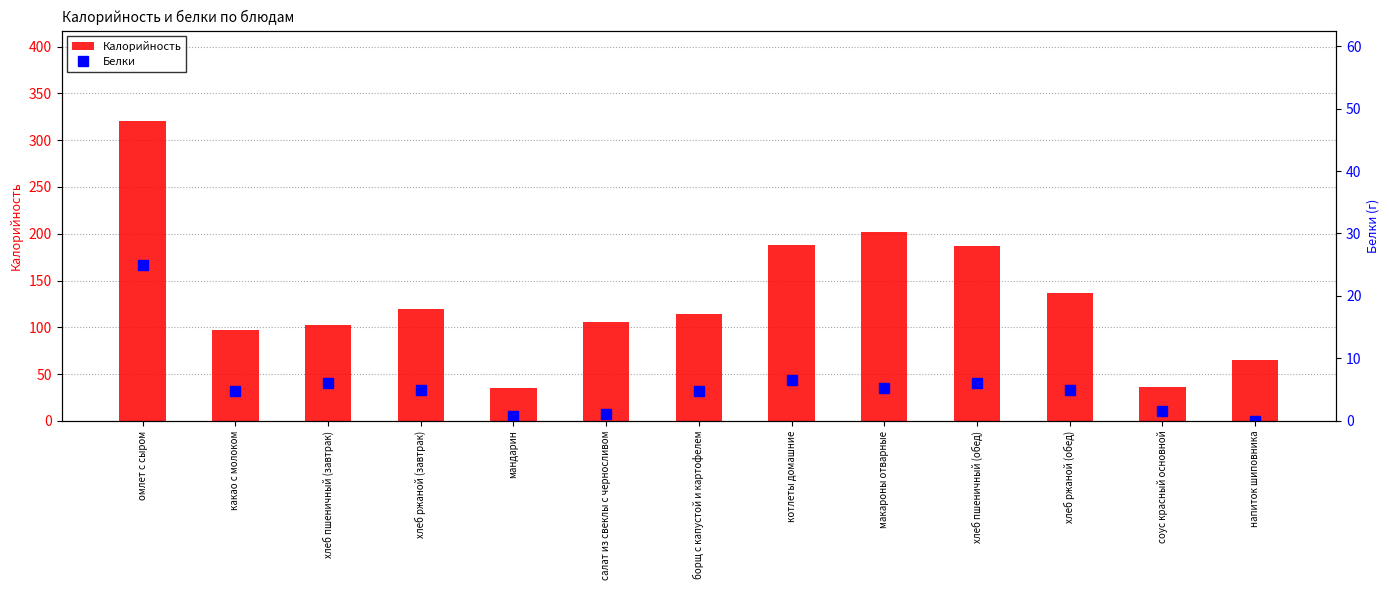

What position from the left is мандарин?

5